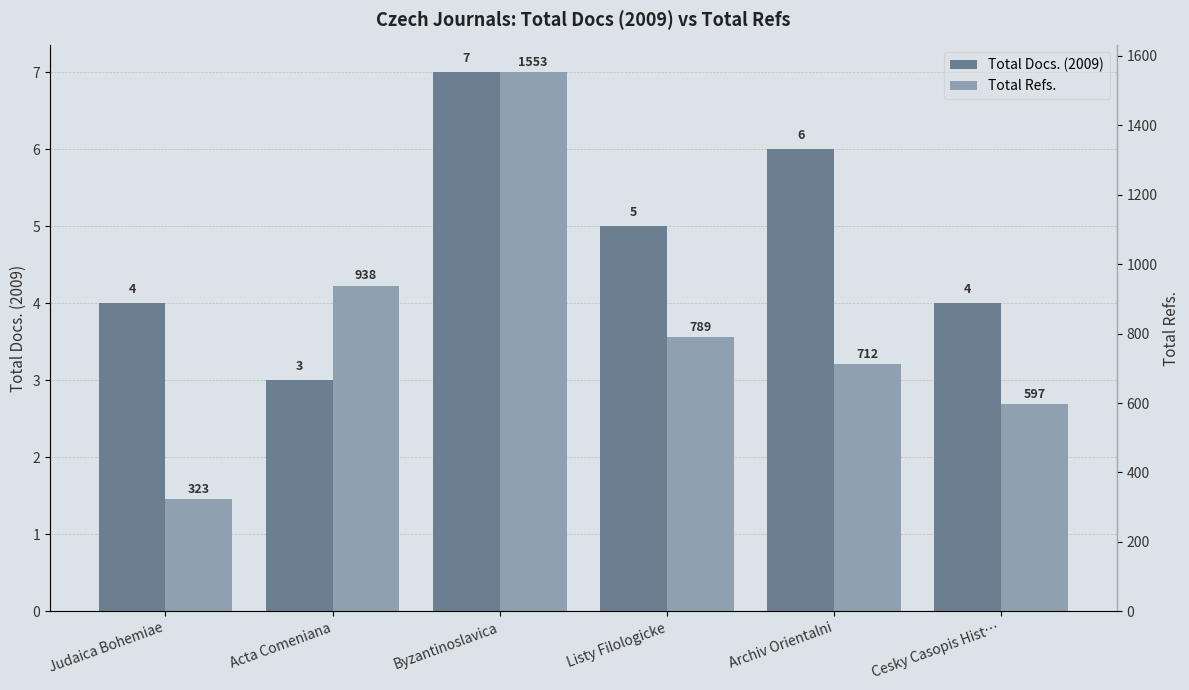

Which has a higher value, Acta Comeniana or Listy Filologicke?

Listy Filologicke